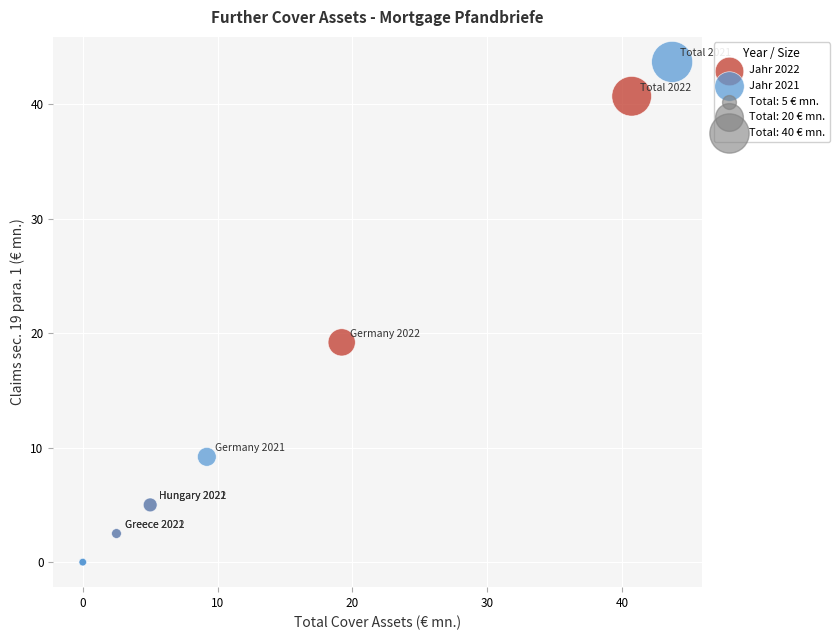

Which series has the largest Y range (max minus min)?

Jahr 2021